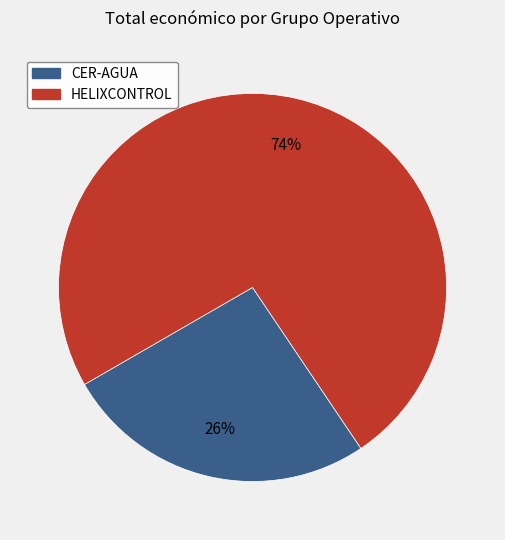

To the nearest percent, what is the average slice percentage?

50%